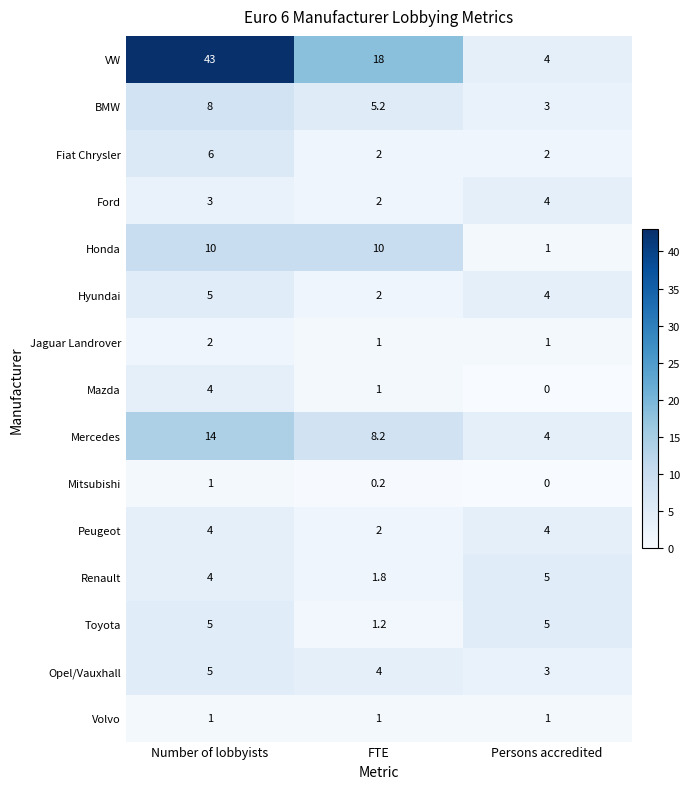

True or false: Opel/Vauxhall has a value of 4.0 at FTE.

True